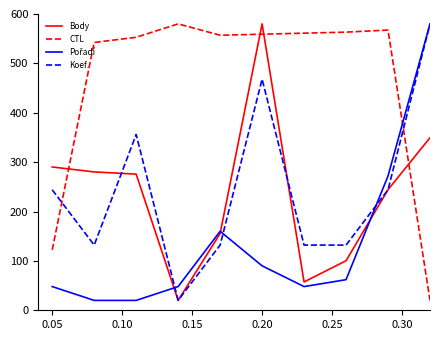

After their last crossing, which series has the higher values: CTL or Body?

Body